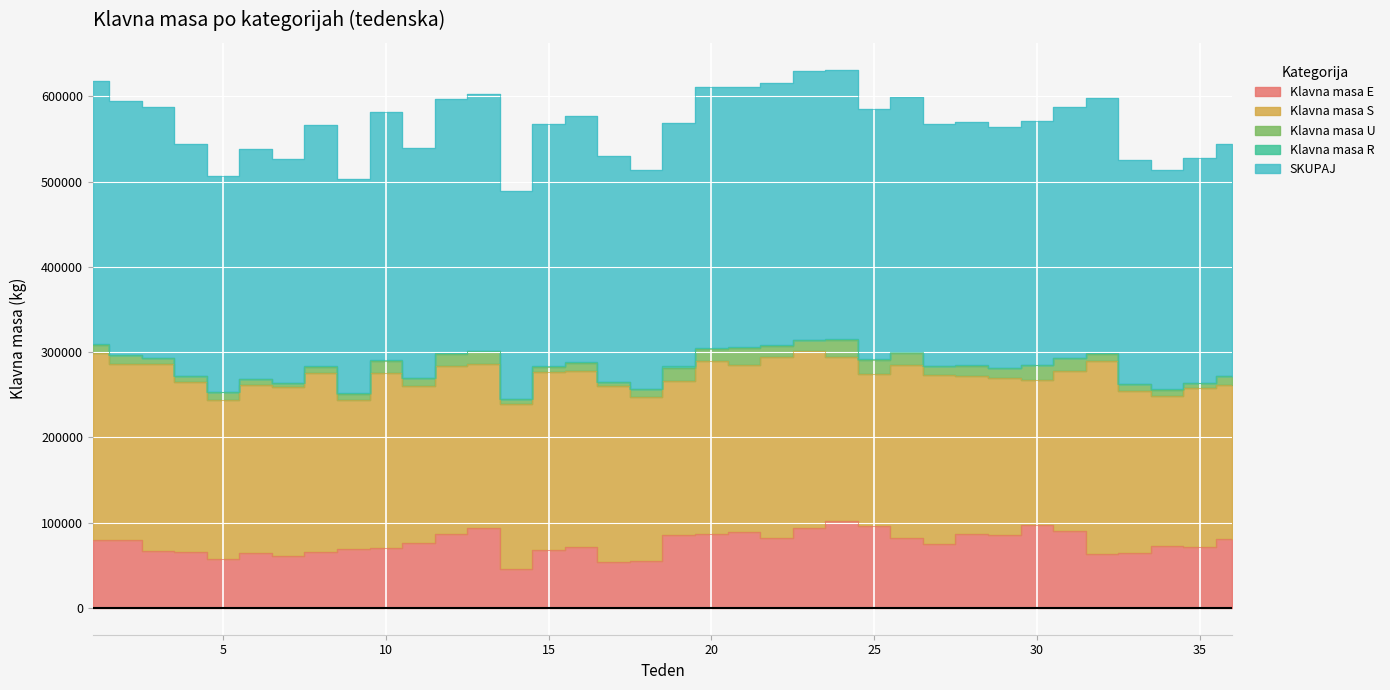

What is the total value across all series at 26?

599610